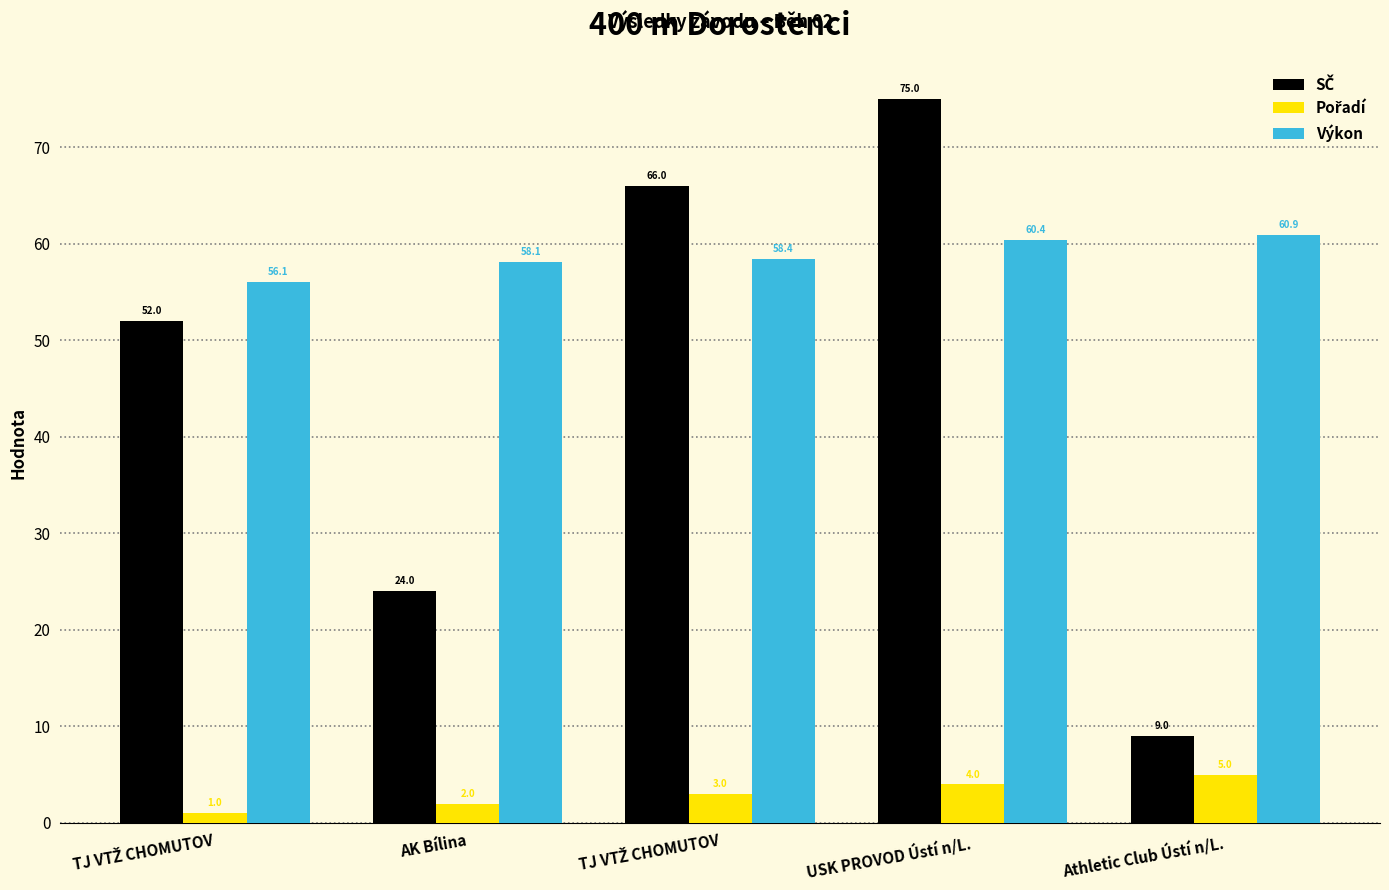

Is it true that SČ equals 9.0 at Athletic Club Ústí n/L.?

True